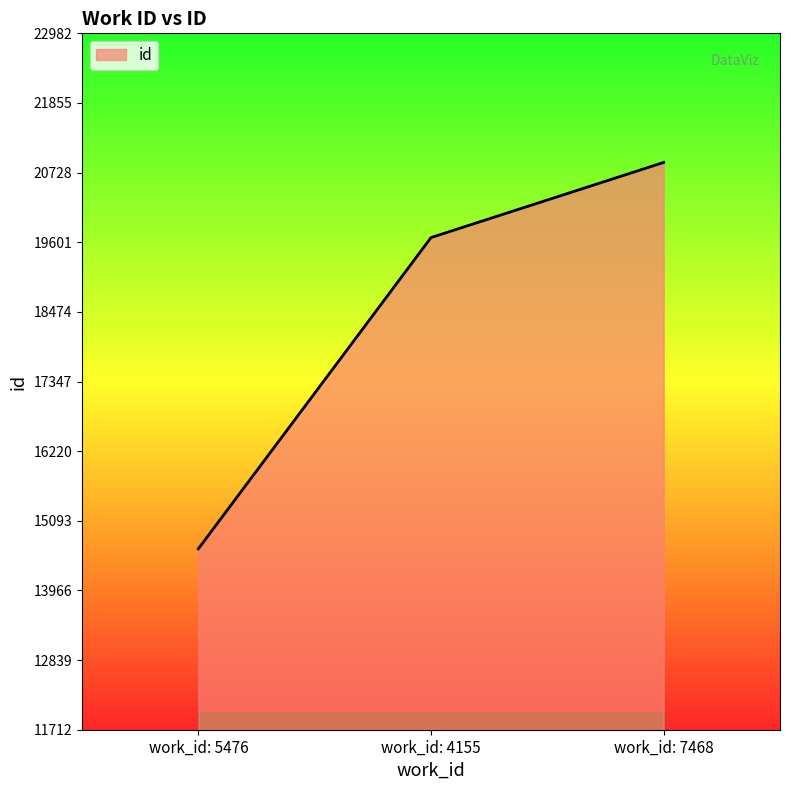

List the labels in order of value, smallest first.

work_id: 5476, work_id: 4155, work_id: 7468